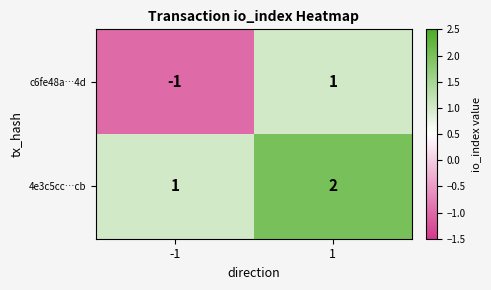

What is the sum of all 4e3c5cc…cb values?

3